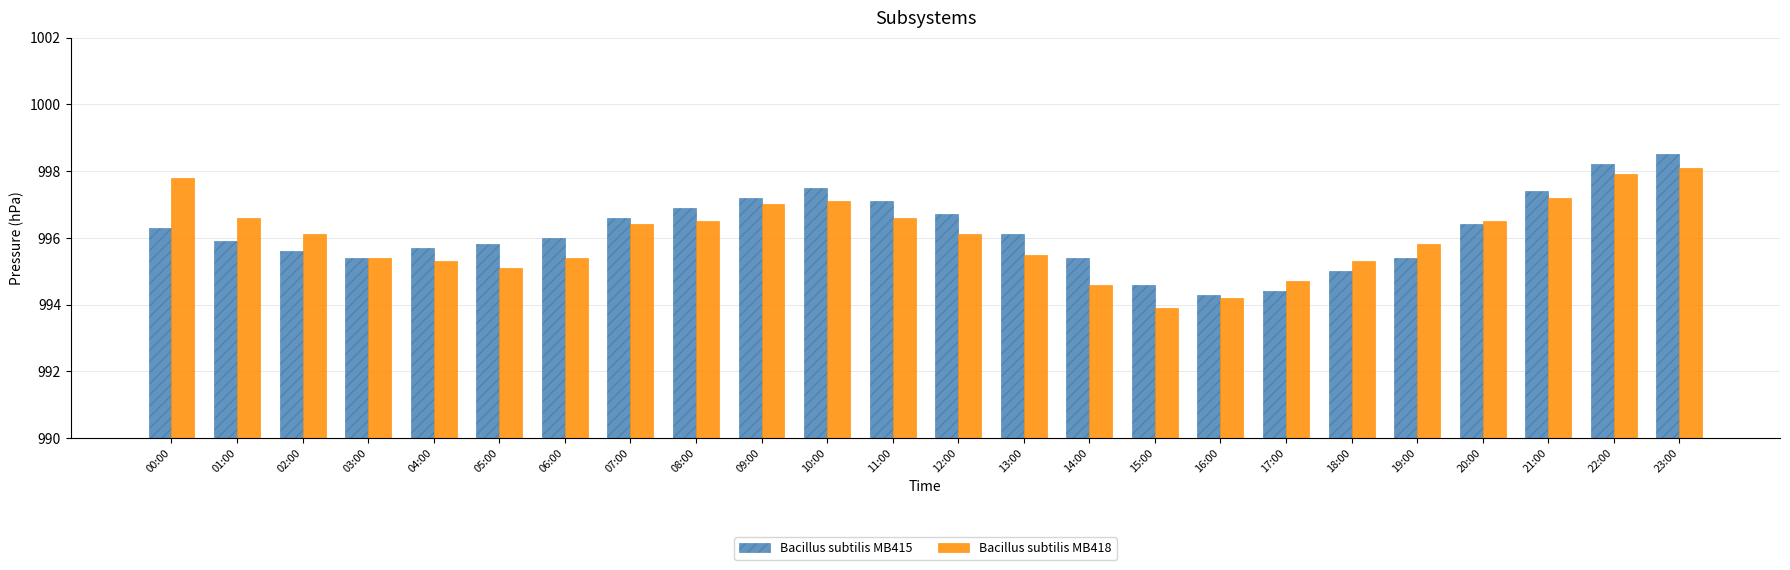

How many data points in Bacillus subtilis MB418 are above 996?

13